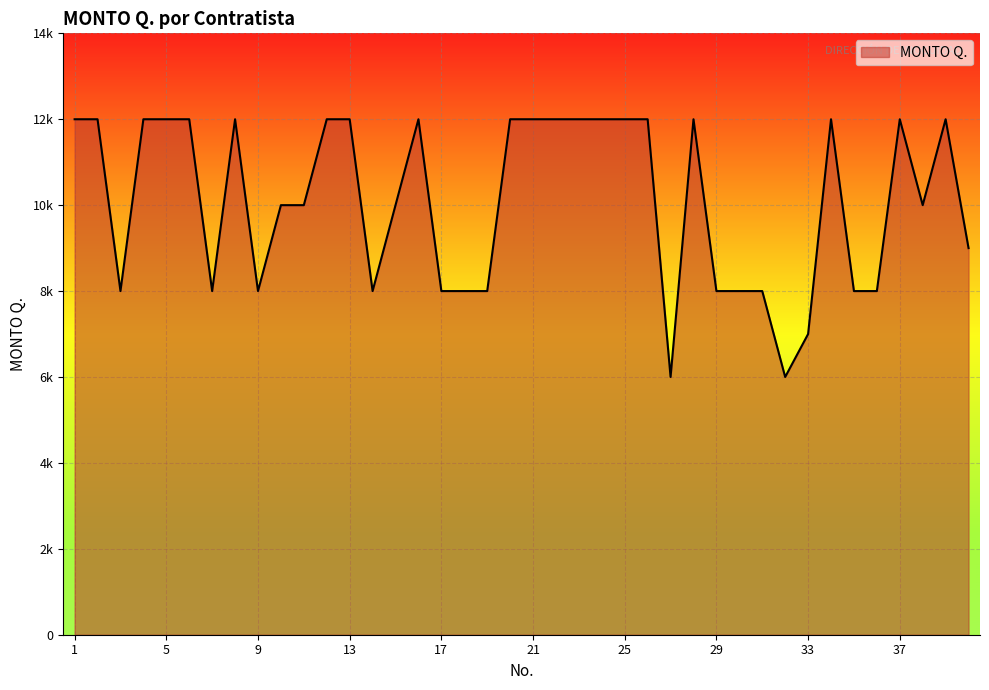

How many lines are shown in the chart?

1